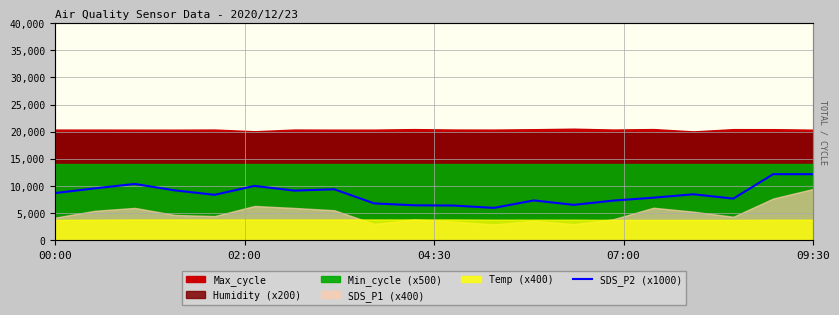

At which category does the data reach its first local peak?

04:30